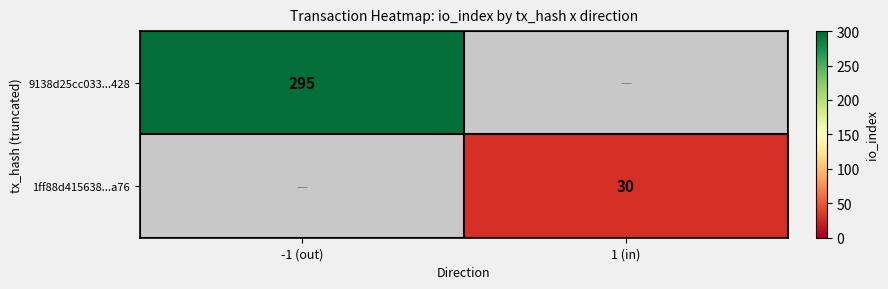

Is the value of 9138d25cc033...428 at -1 (out) greater than the value of 1ff88d415638...a76 at 1 (in)?

Yes